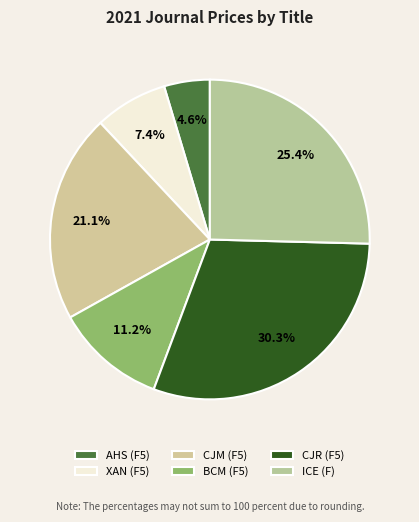

What is the largest slice in the pie chart?

CJR